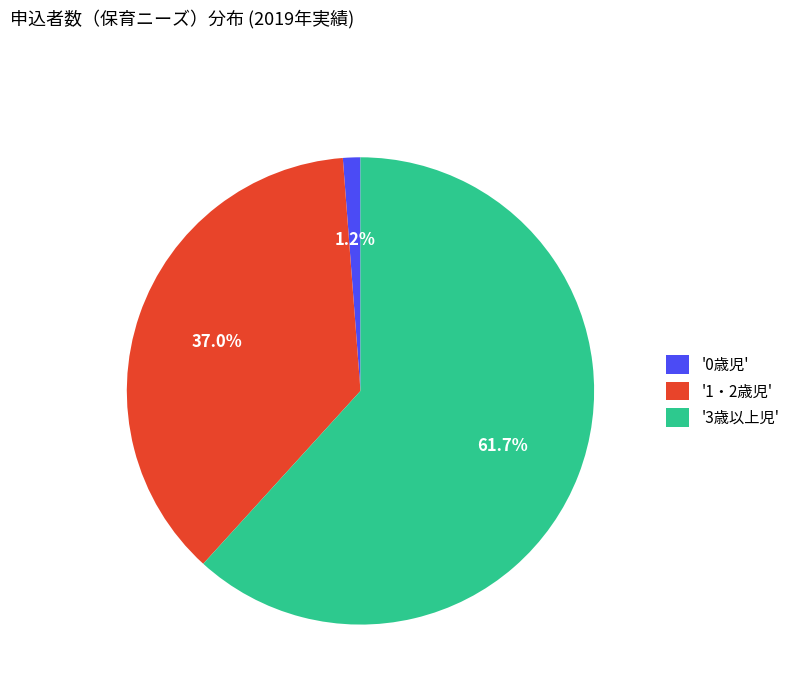

How many segments does this pie chart have?

3